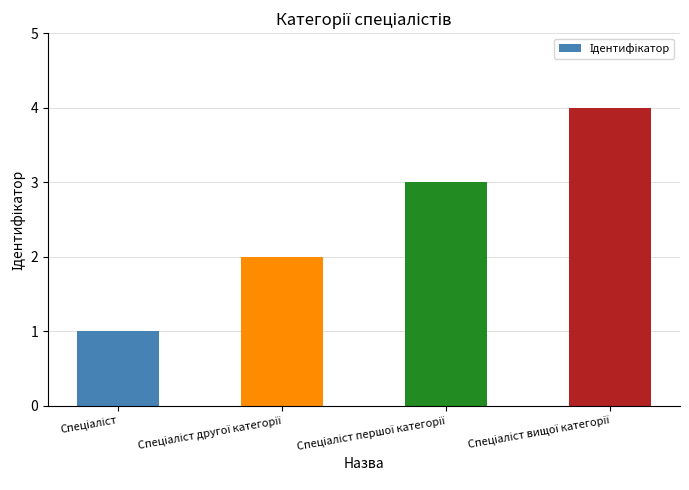

What is the maximum value shown in the chart?

4